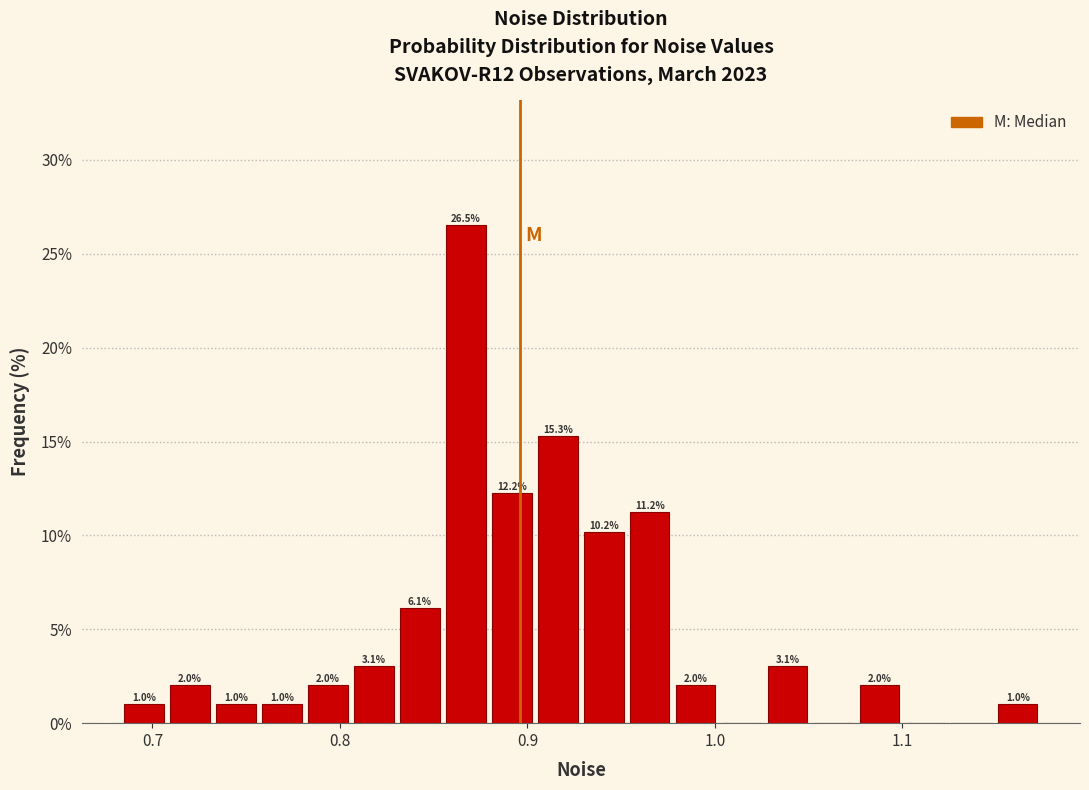

Around what value on the x-axis is the tallest bar? Give the approximate position of its centre, as read against the axis.

0.87